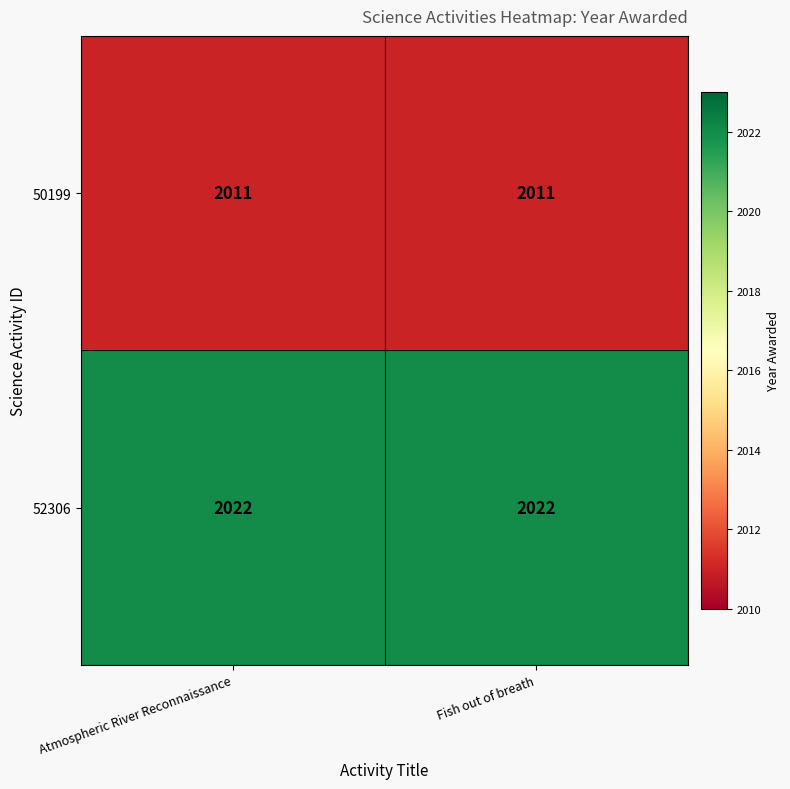

Count the number of categories in the chart.

2